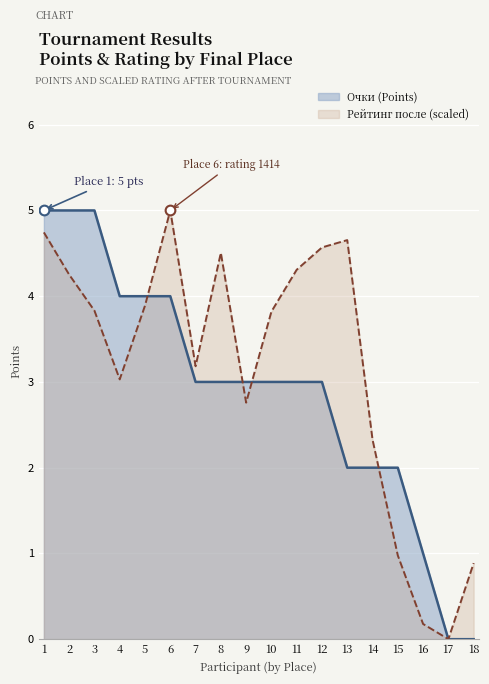

Is it true that Очки (Points) equals 5.0 at 3?

True